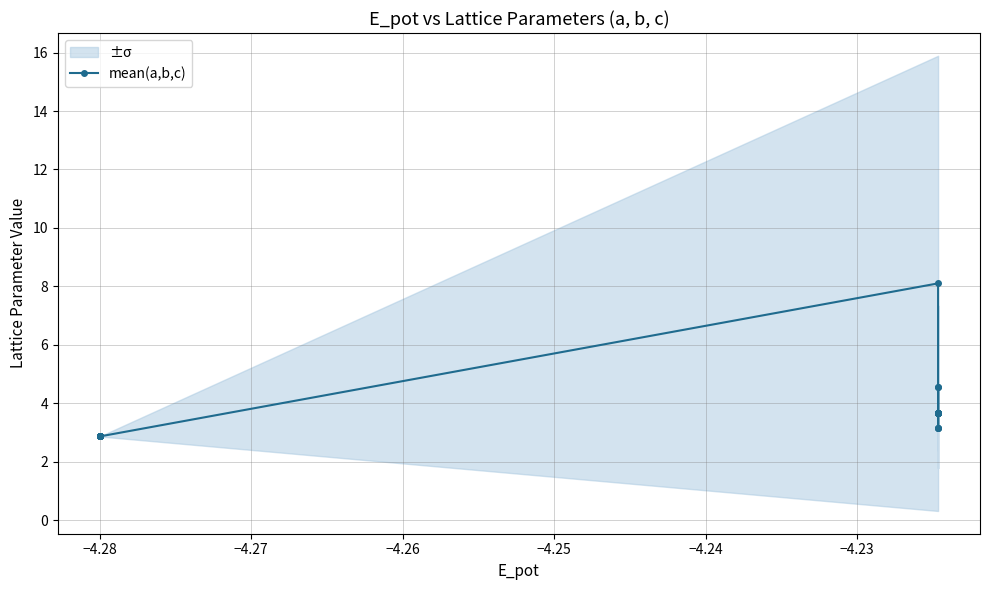

What is the difference between the second highest and minimum values?

1.7